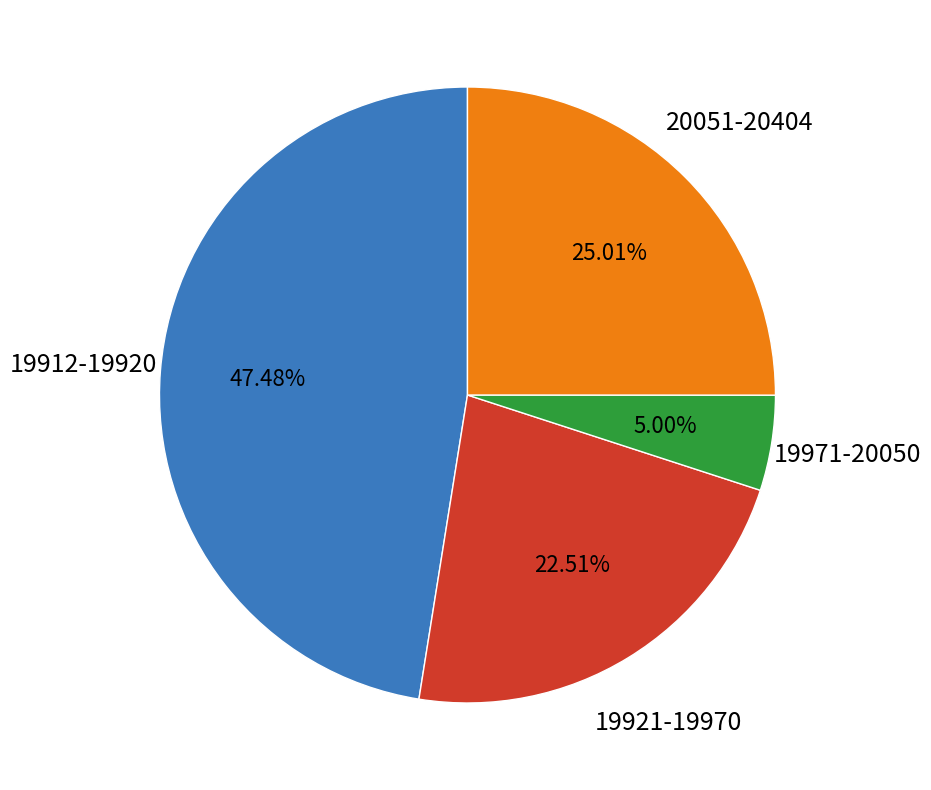

Does any single category account for the majority?

No